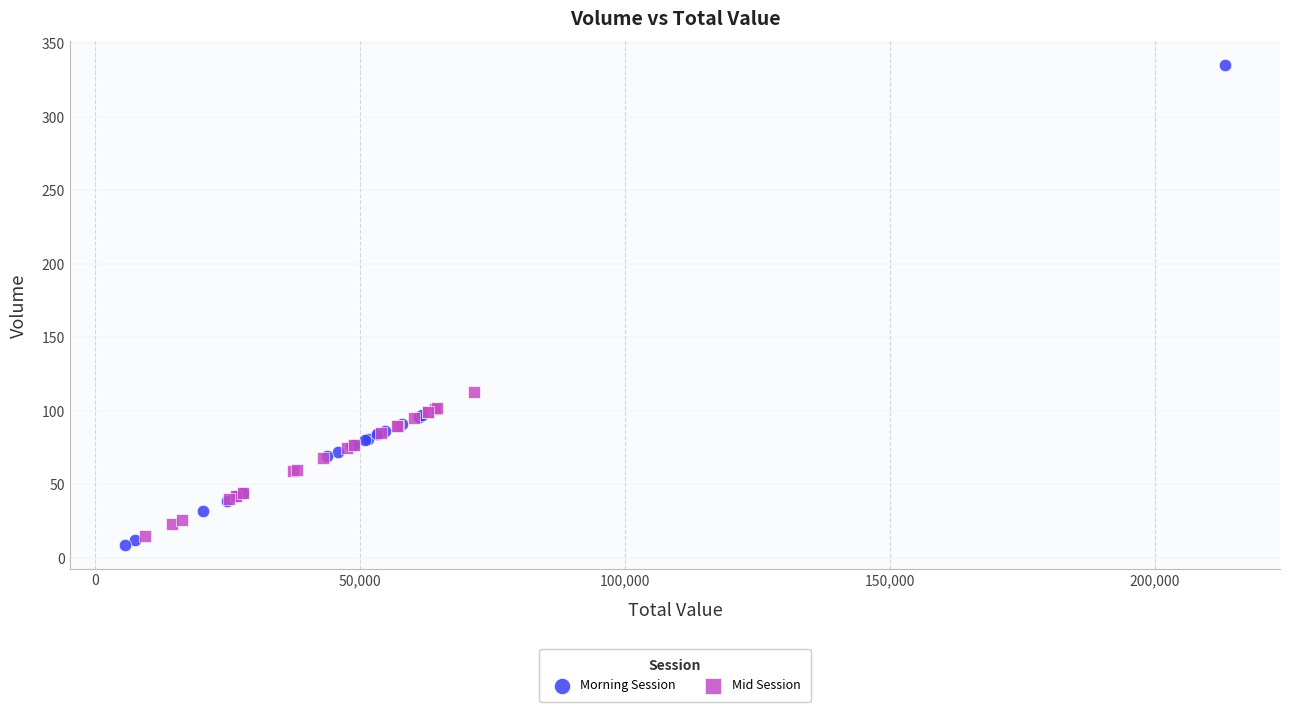

Which series contains the highest Y value?

Morning Session